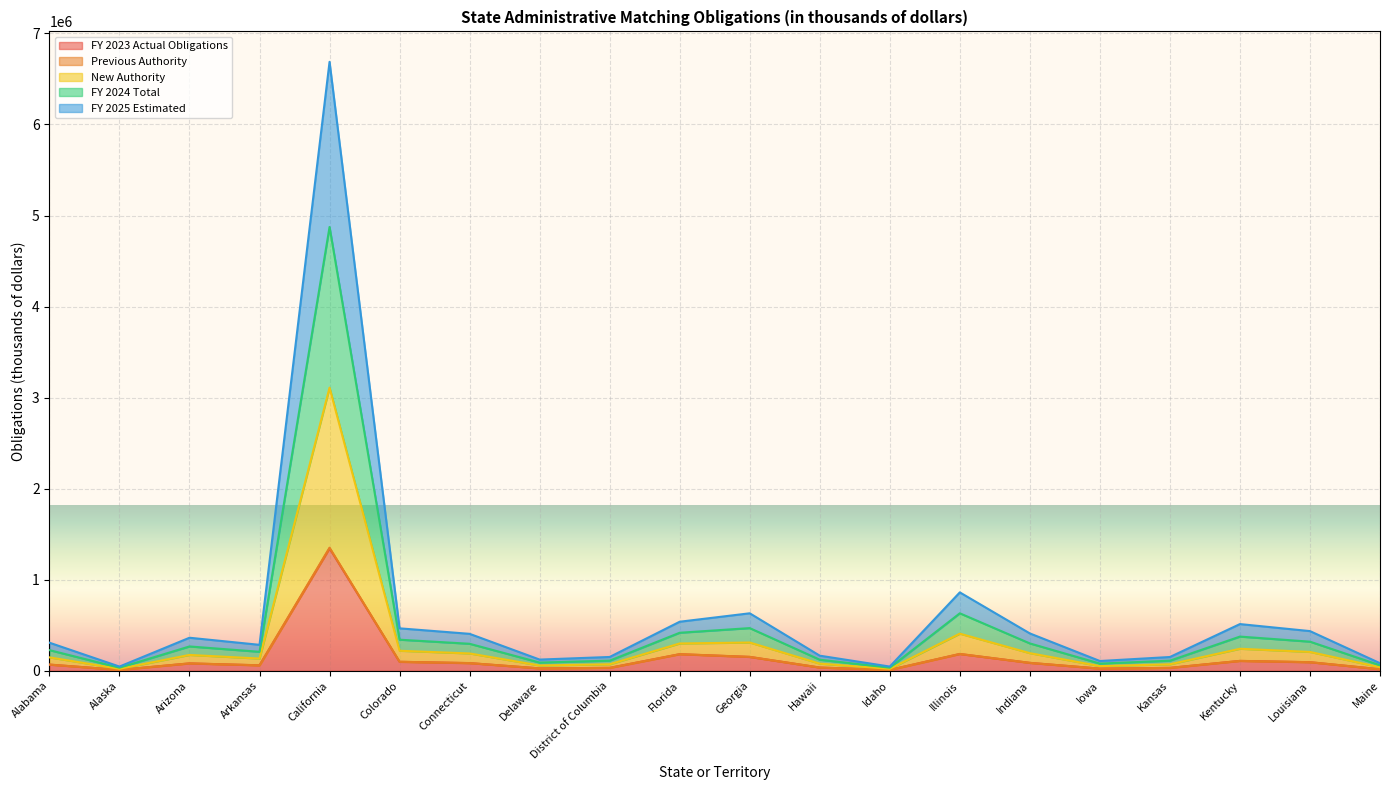

What is the label of the 11th point from the right?

Florida